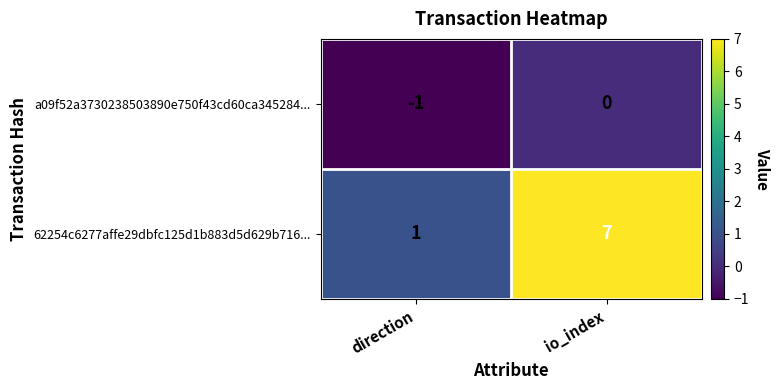

Reading left to right, what are all the values shown in this chart?

a09f52a3730238503890e750f43cd60ca345284...: direction=-1	io_index=0
62254c6277affe29dbfc125d1b883d5d629b716...: direction=1	io_index=7